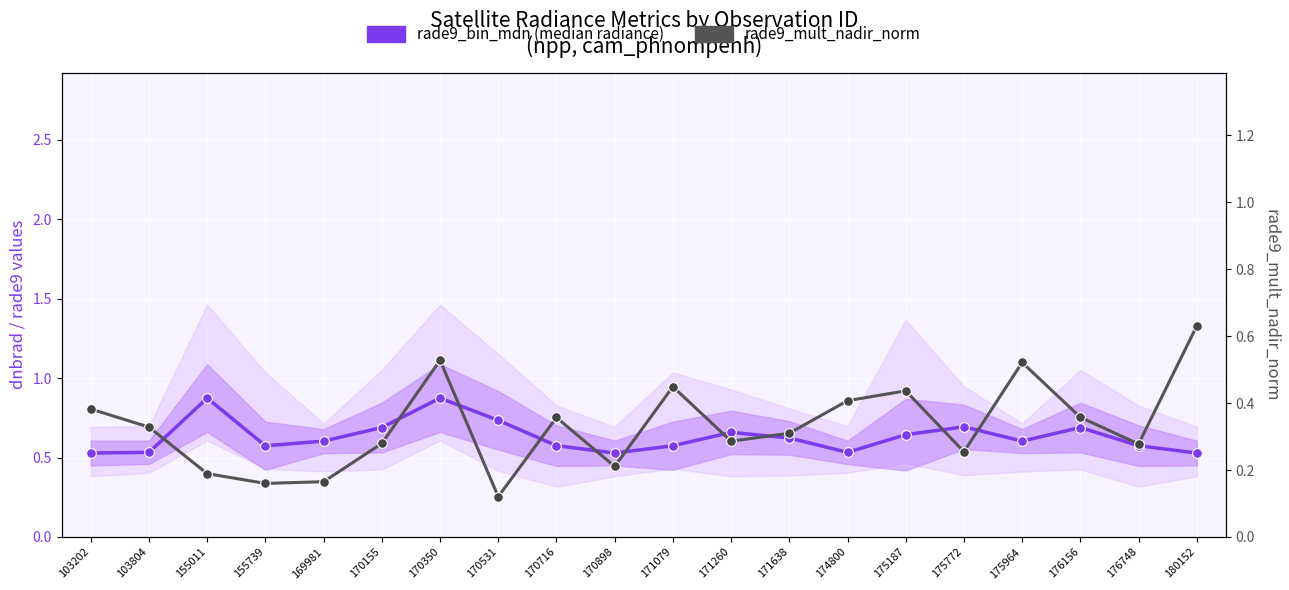

What is the difference between the second highest and second lowest values in the rade9_bin_mdn (median radiance) series?

0.3